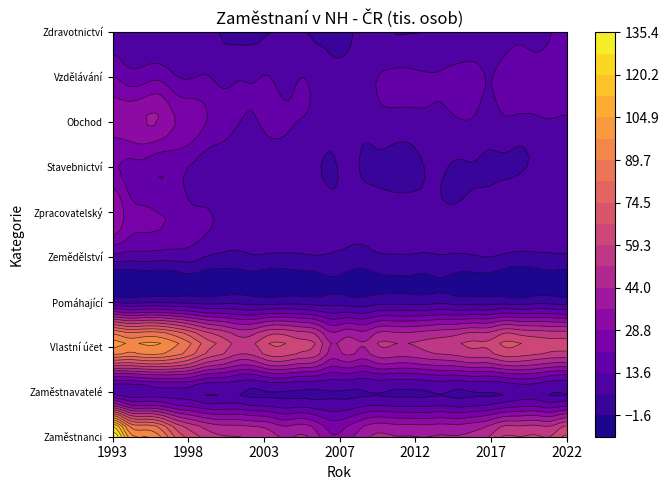

What is the minimum value for Pomáhající?

0.9